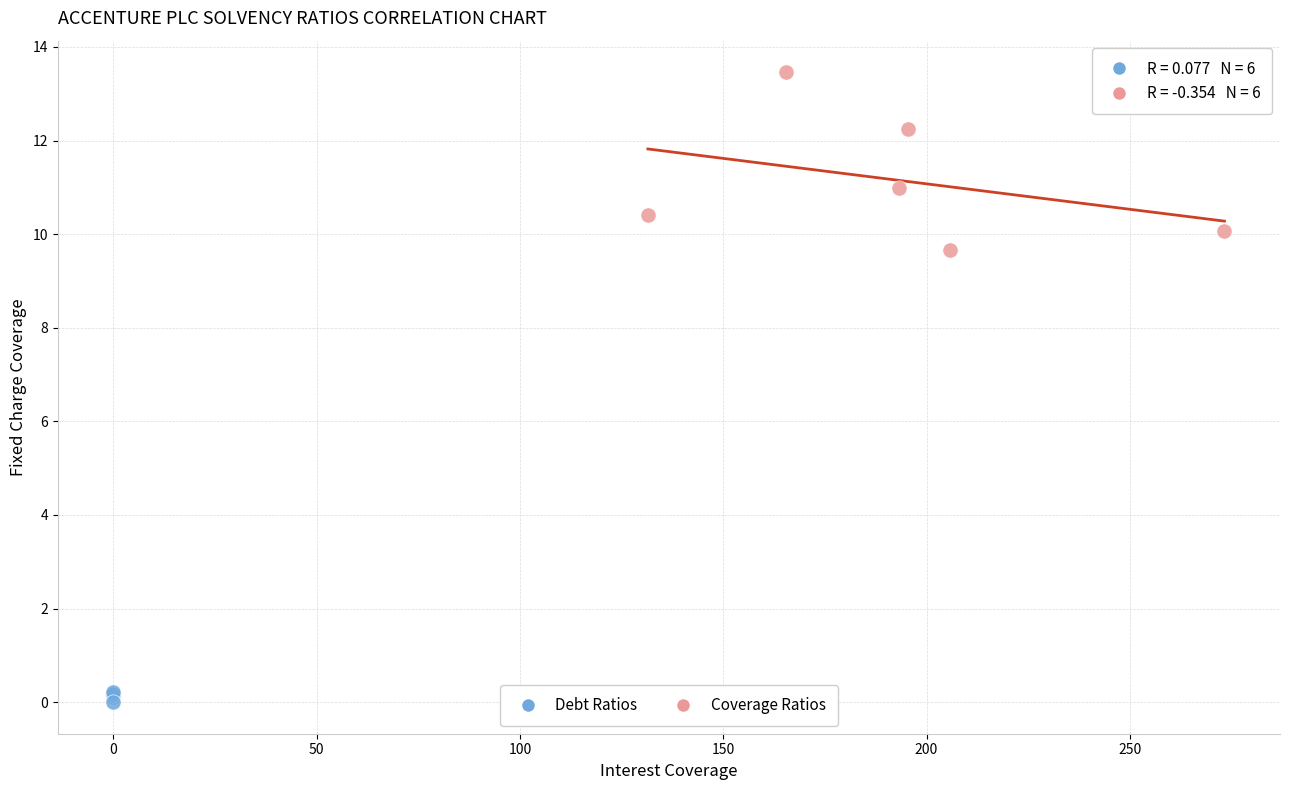

Which series has the largest Y range (max minus min)?

Coverage Ratios